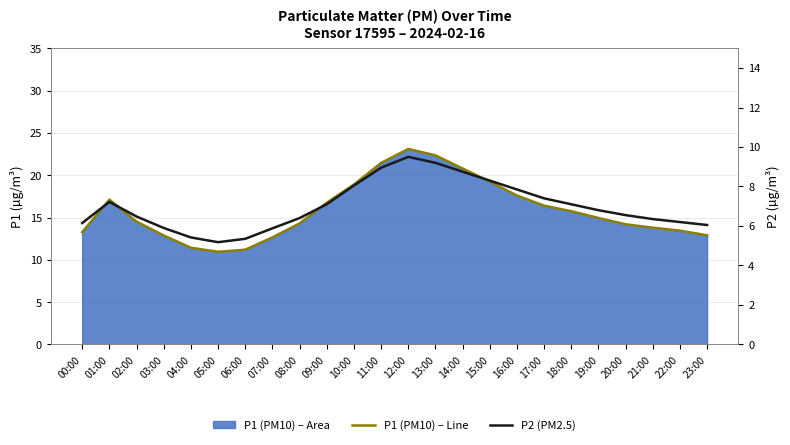

Where is P2 (PM2.5) nearest to the value 7?

09:00